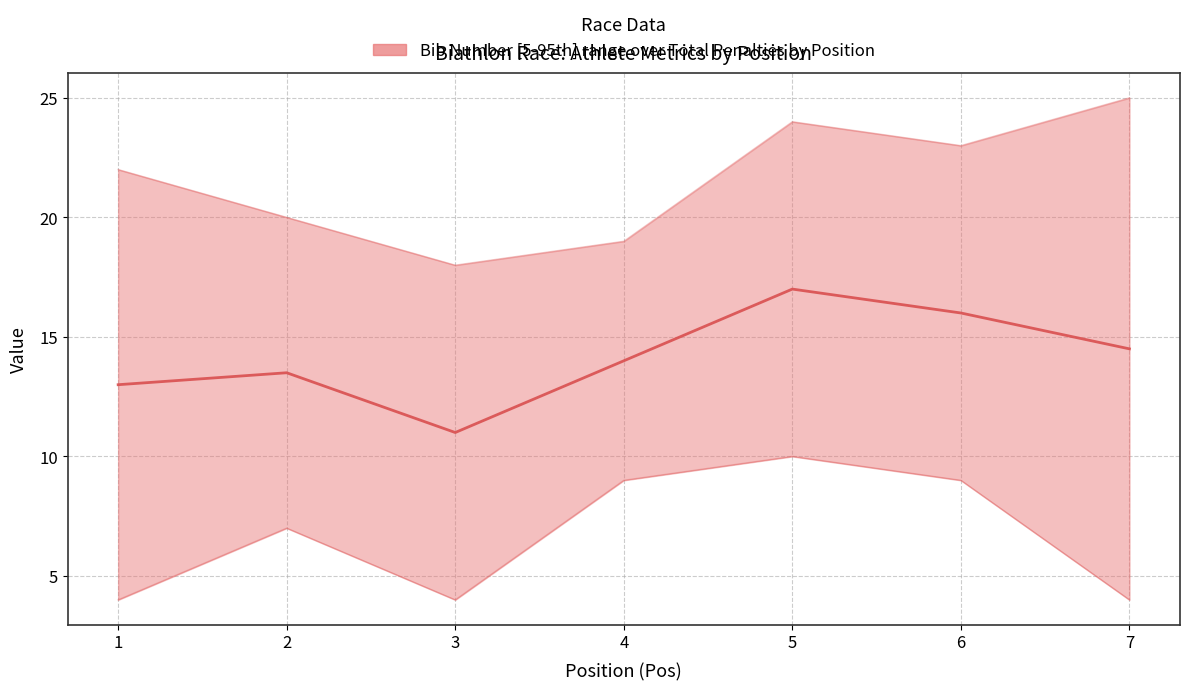

What is the maximum value shown in the chart?

25.0